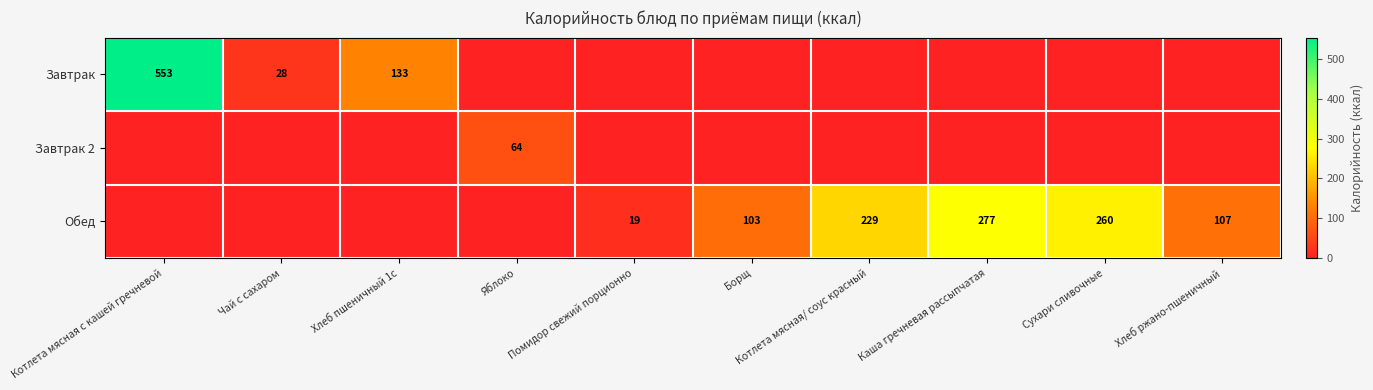

The Завтрак series shows 553 at Котлета мясная с кашей гречневой. True or false?

True